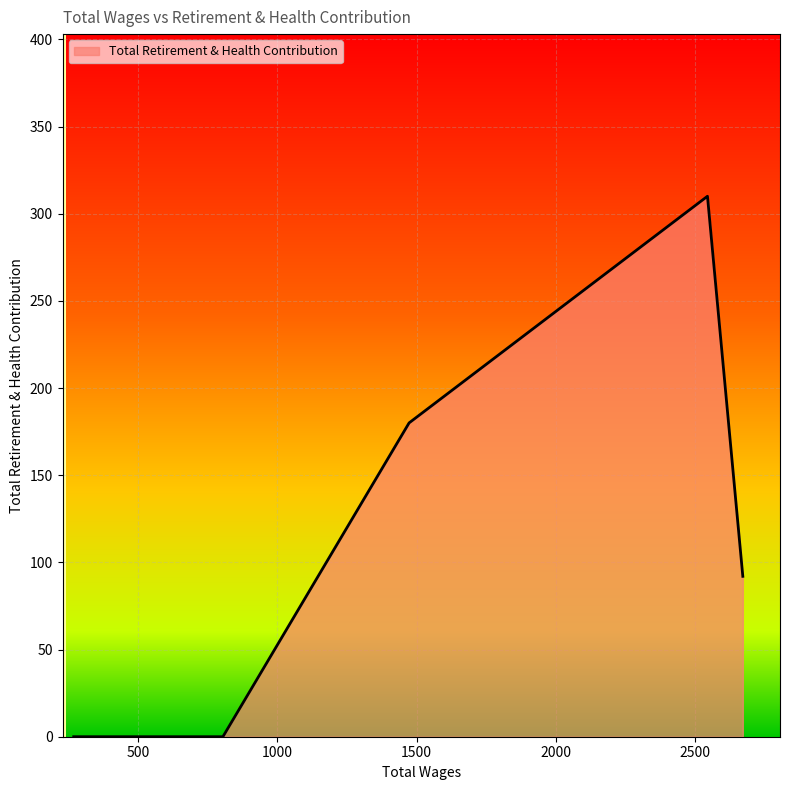

The value at 268.0 is 0. True or false?

True